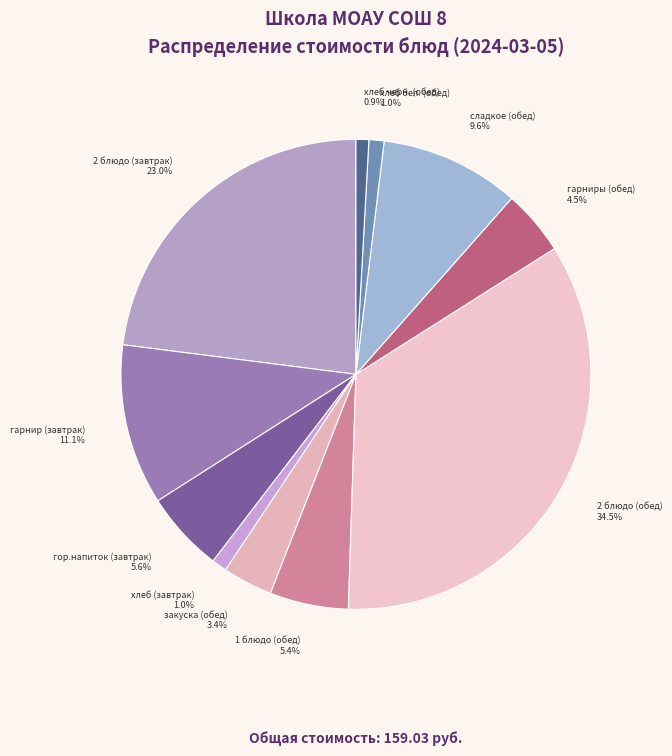

To the nearest percent, what portion does сладкое (обед) represent?

10%